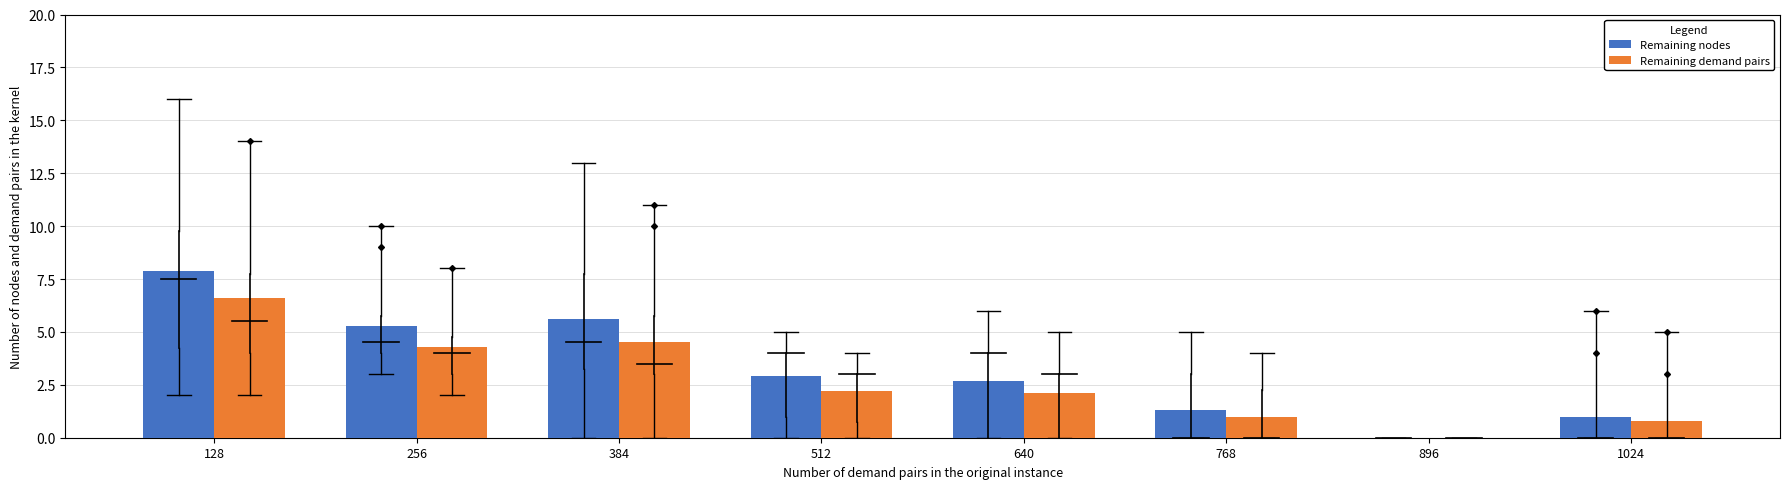

What is the sum of the Remaining demand pairs values at 128 and 640?

8.7